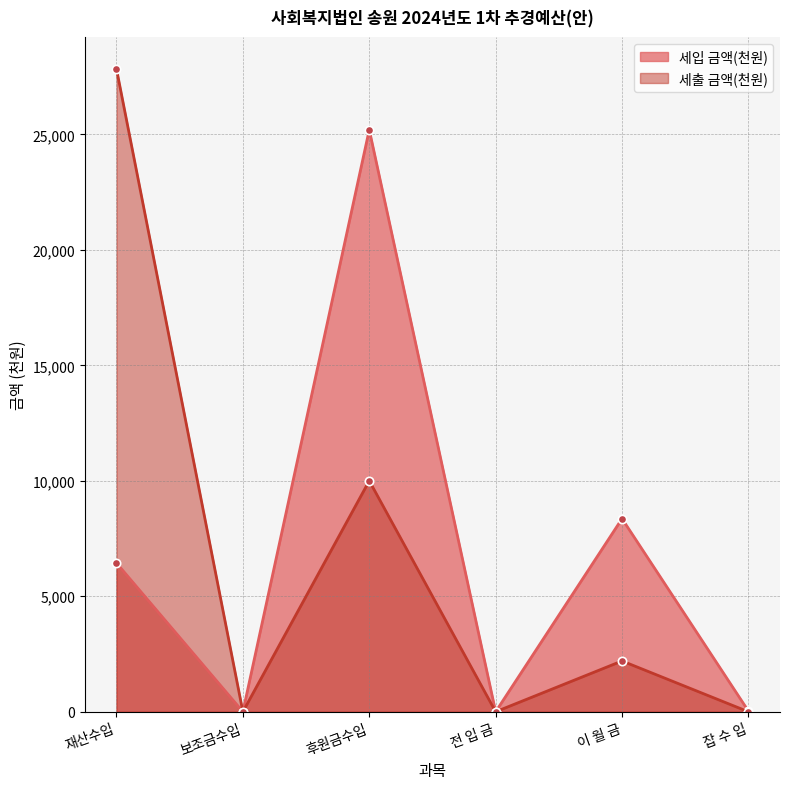

Reading left to right, what are all the values shown in this chart?

세입 금액(천원): 6438	0	25200	0	8360	30
세출 금액(천원): 27828	0	10000	0	2200	0